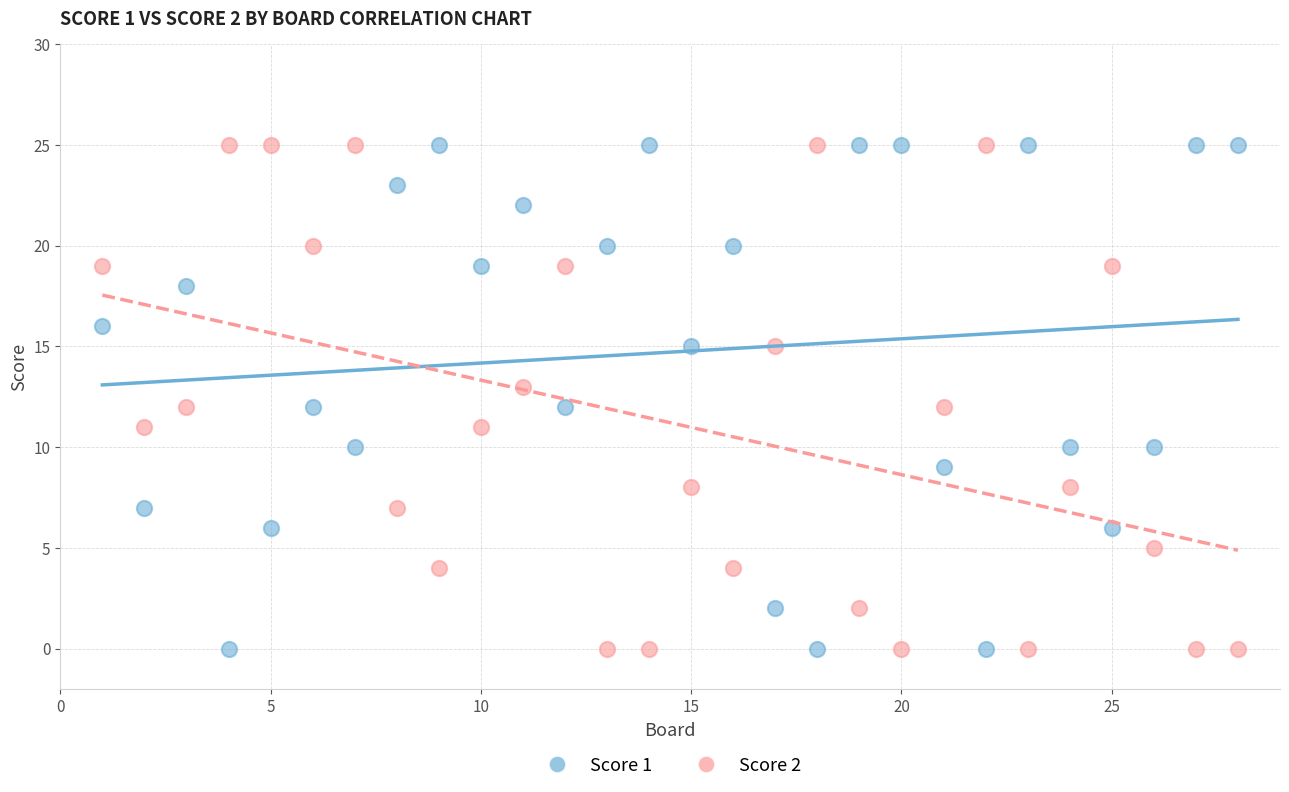

What is the X range (max minus min) for the scatter plot?

27